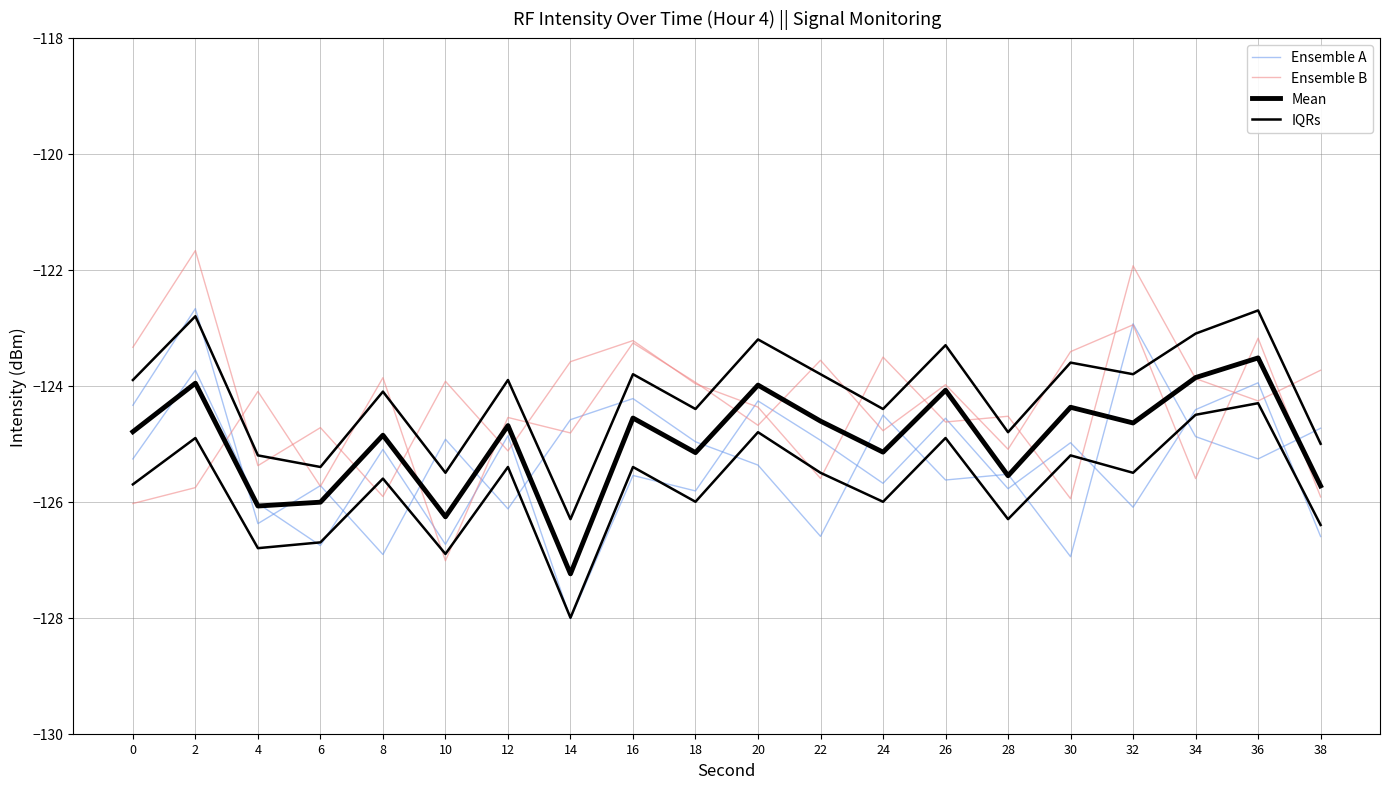

Which series has the largest range (max minus min)?

Ensemble A